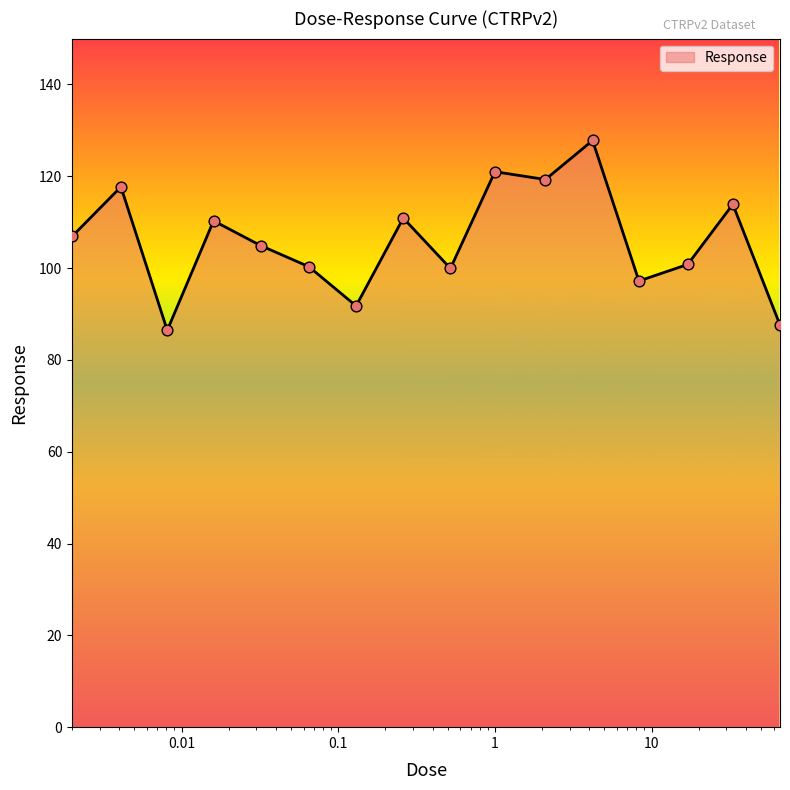

What is the maximum value shown in the chart?

127.8